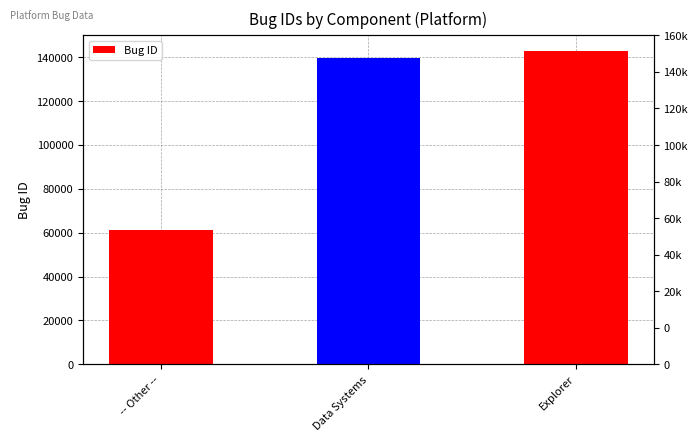

What is the sum of the values at Explorer and Data Systems?

282603